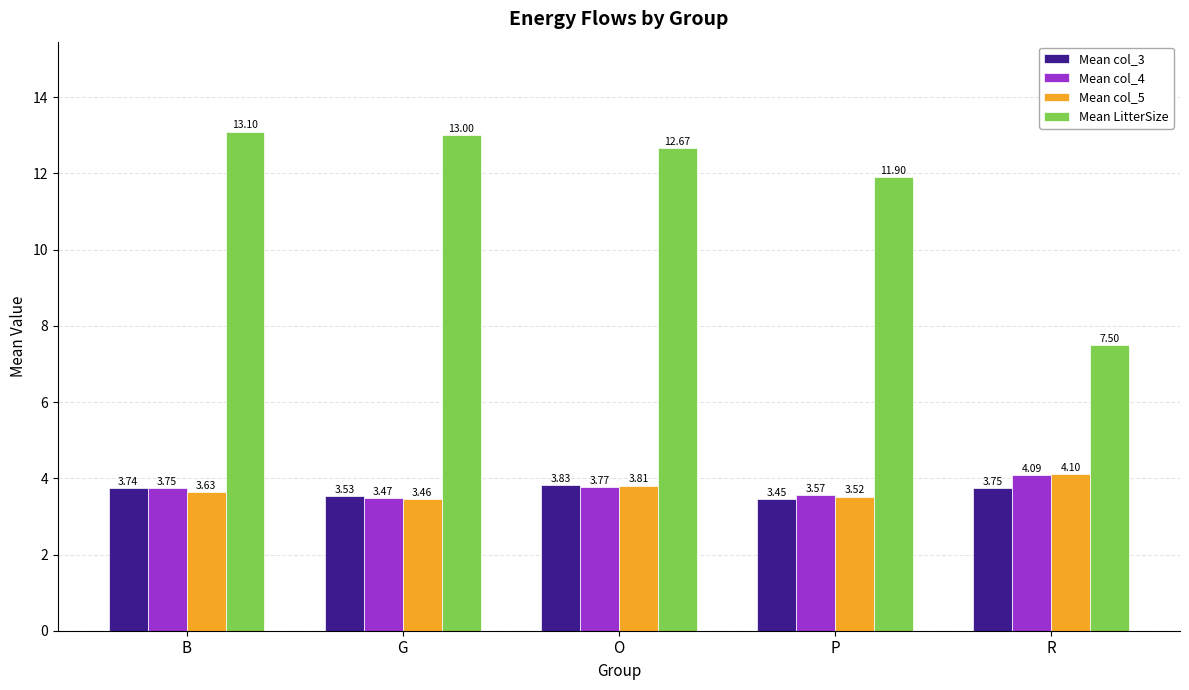

Are the bars horizontal?

No